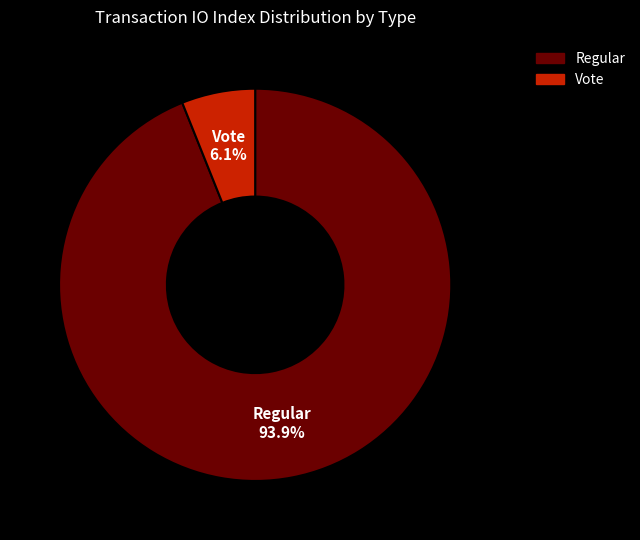

Which has a higher value, Vote or Regular?

Regular